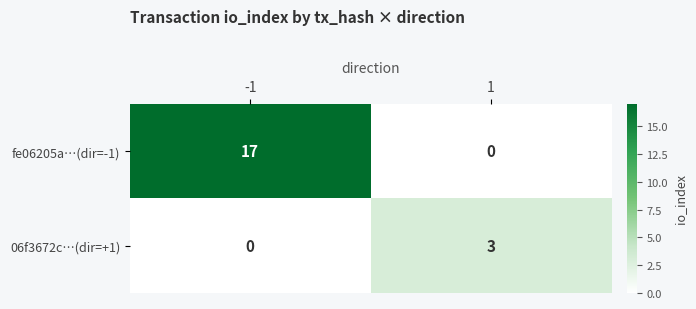

Which series has the largest total across all categories?

fe06205a…(dir=-1)